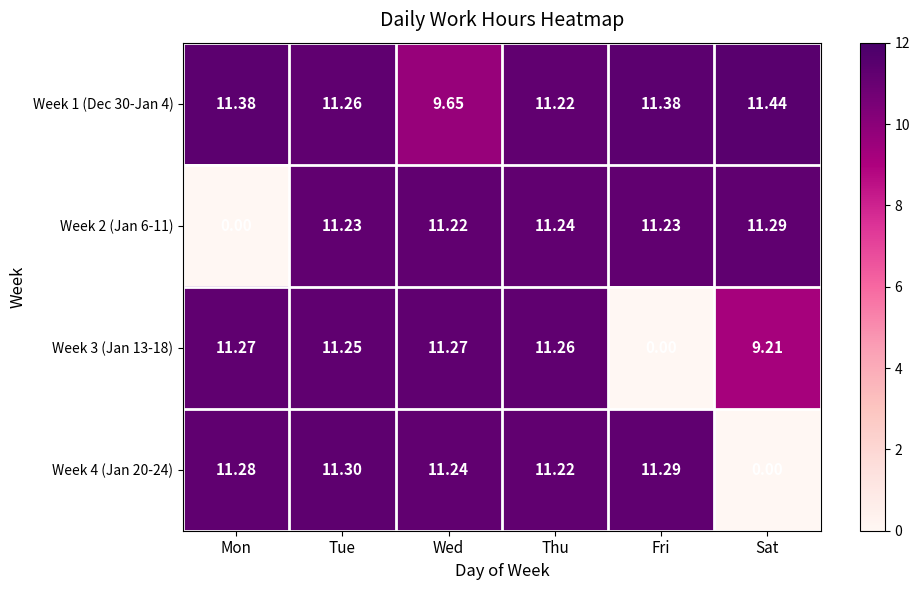

At which category is the sum across all series the highest?

Tue